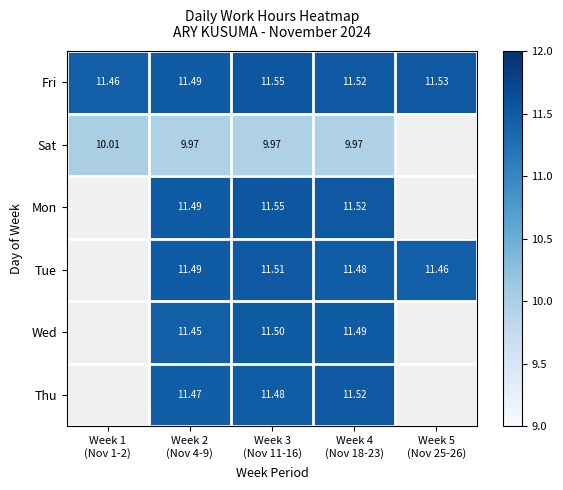

True or false: Fri has a value of 11.5 at Week 5 (Nov 25-26).

True